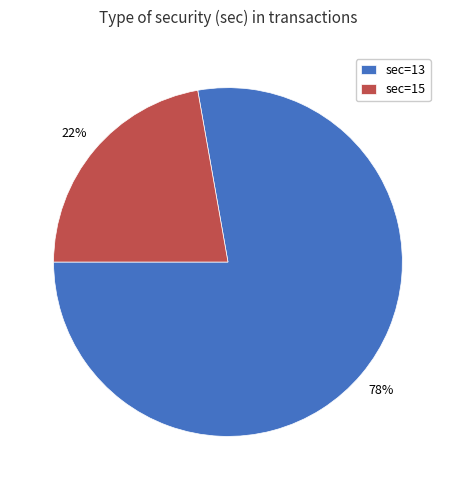

To the nearest percent, what is the combined percentage of sec=15 and sec=13?

100%